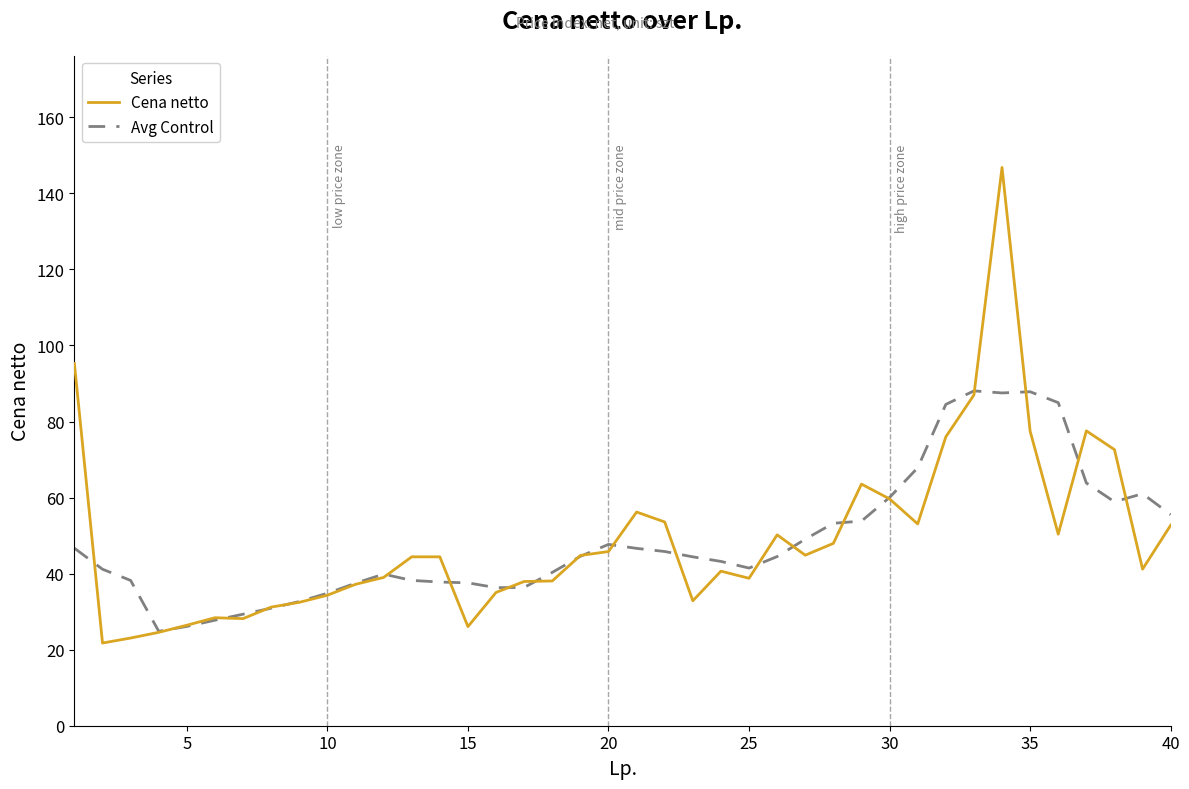

List the series in order of their peak value, highest first.

Cena netto, Avg Control